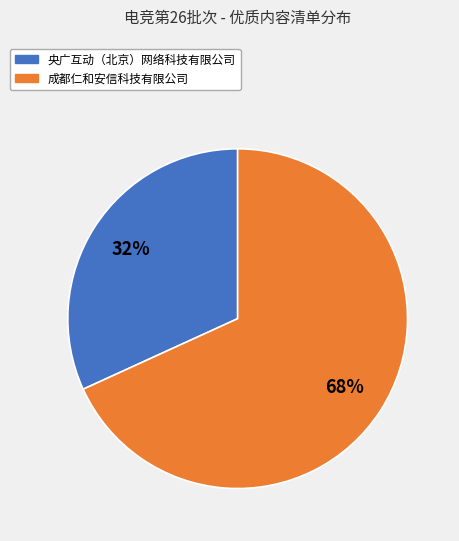

To the nearest percent, what is the difference between the largest and smallest slice percentages?

36%